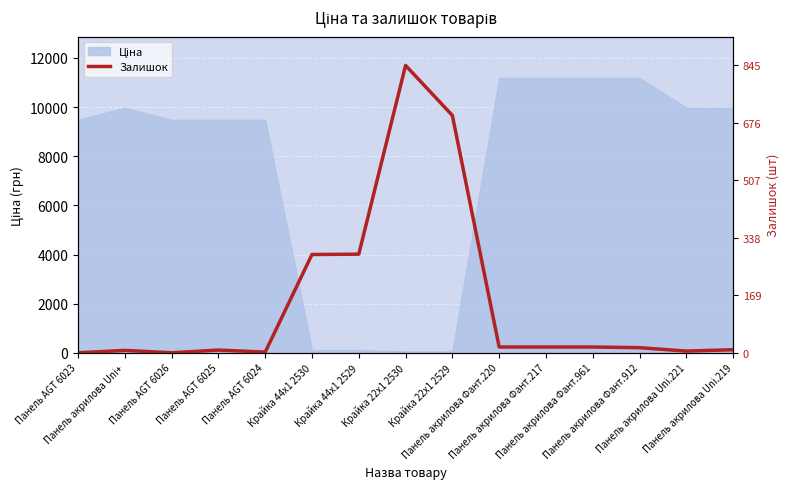

How many lines are shown in the chart?

1